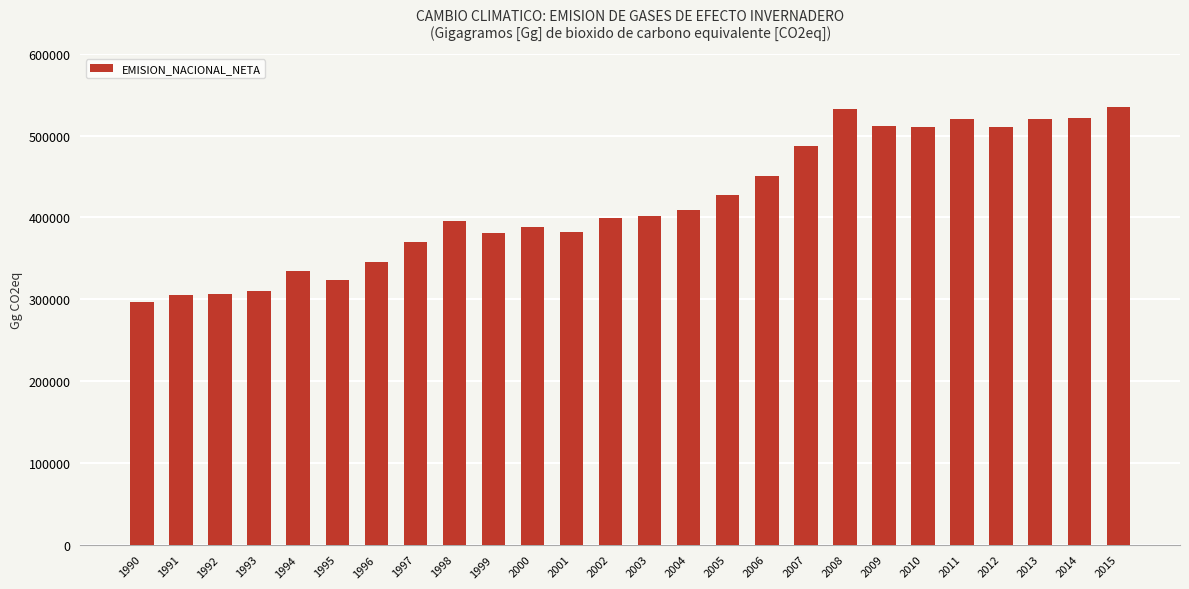

Are the bars grouped side by side (vs. stacked)?

No